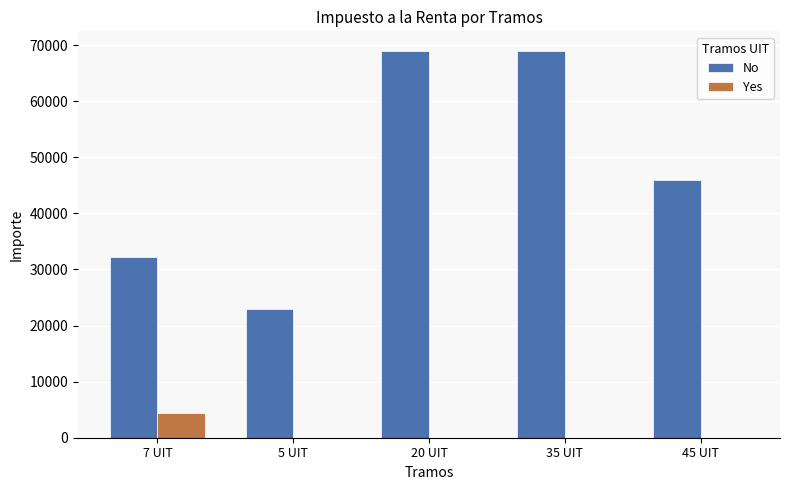

What is the total value across all series at 7 UIT?

36582.0